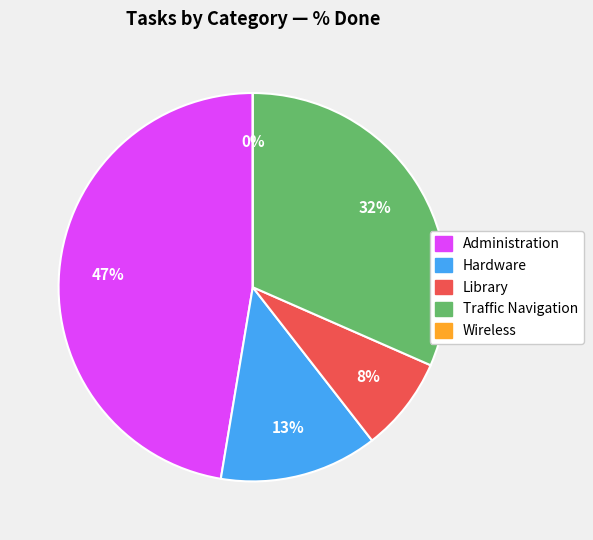

True or false: Traffic Navigation accounts for 1% of the total.

False